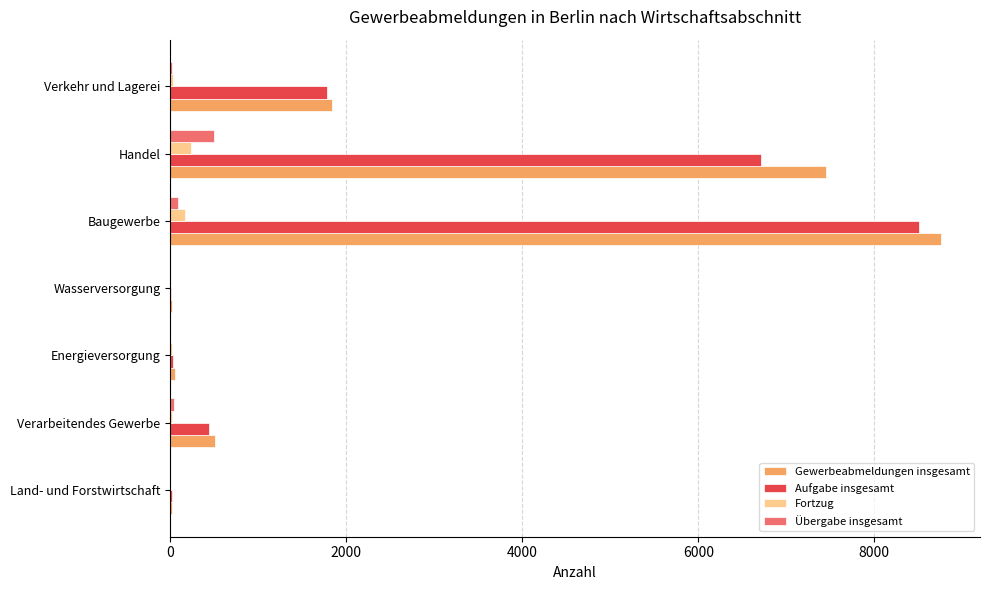

Where is Übergabe insgesamt nearest to the value 250?

Baugewerbe